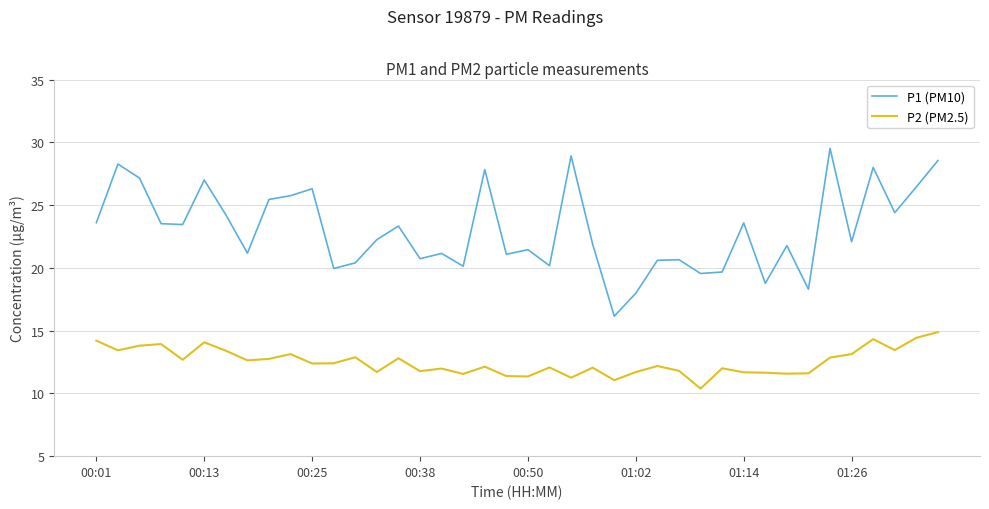

Which series has the largest range (max minus min)?

P1 (PM10)